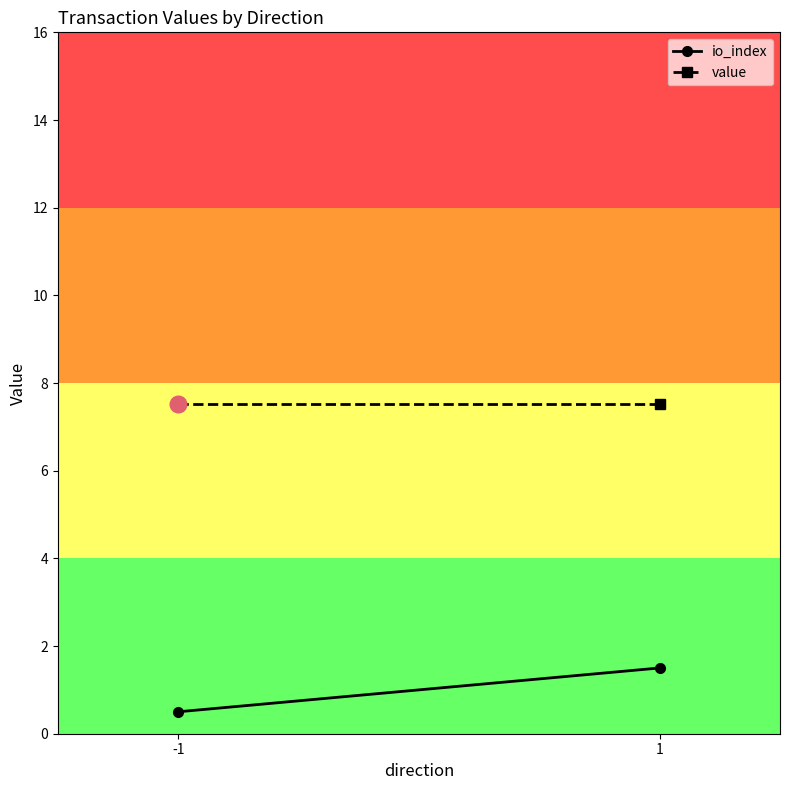

Which label corresponds to the largest value in the chart?

-1